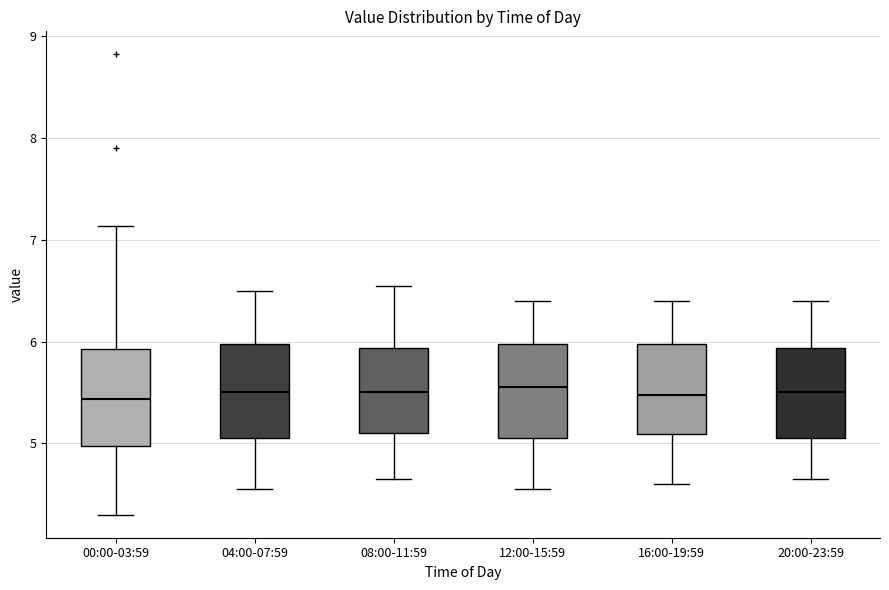

Reading left to right, transcribe this box plot: for each box, give where its median line is, the range the box spans, and where its two whiskers end, as read against the y-axis. The values are not printed on the chart, so give them approximately, as read against the axis.

00:00-03:59: median 5.4, box 5.0 to 5.9, whiskers 4.3 to 7.1
04:00-07:59: median 5.5, box 5.1 to 6.0, whiskers 4.6 to 6.5
08:00-11:59: median 5.5, box 5.1 to 5.9, whiskers 4.7 to 6.6
12:00-15:59: median 5.6, box 5.1 to 6.0, whiskers 4.6 to 6.4
16:00-19:59: median 5.5, box 5.1 to 6.0, whiskers 4.6 to 6.4
20:00-23:59: median 5.5, box 5.1 to 5.9, whiskers 4.7 to 6.4